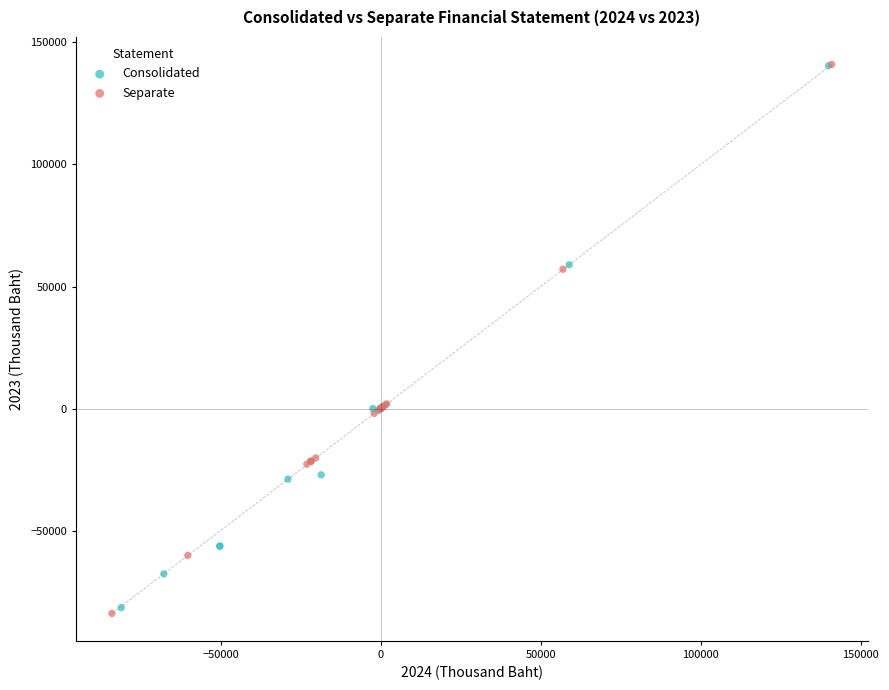

Which series has the widest spread of Y values?

Separate